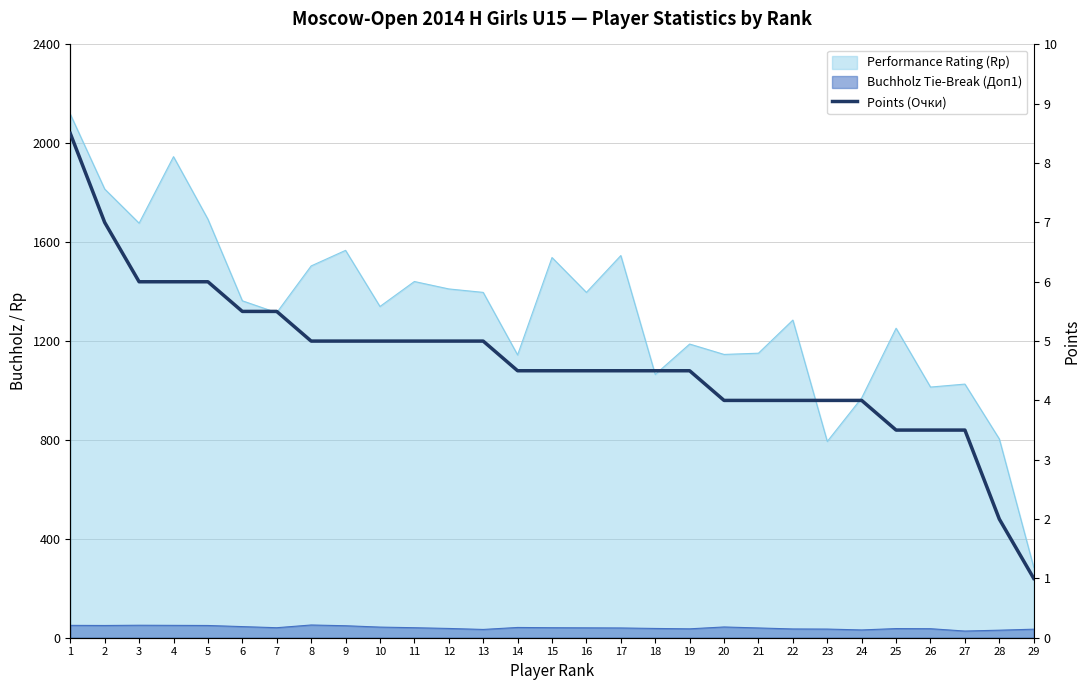

Reading left to right, transcribe all the data shown in this chart.

8.5	7.0	6.0	6.0	6.0	5.5	5.5	5.0	5.0	5.0	5.0	5.0	5.0	4.5	4.5	4.5	4.5	4.5	4.5	4.0	4.0	4.0	4.0	4.0	3.5	3.5	3.5	2.0	1.0